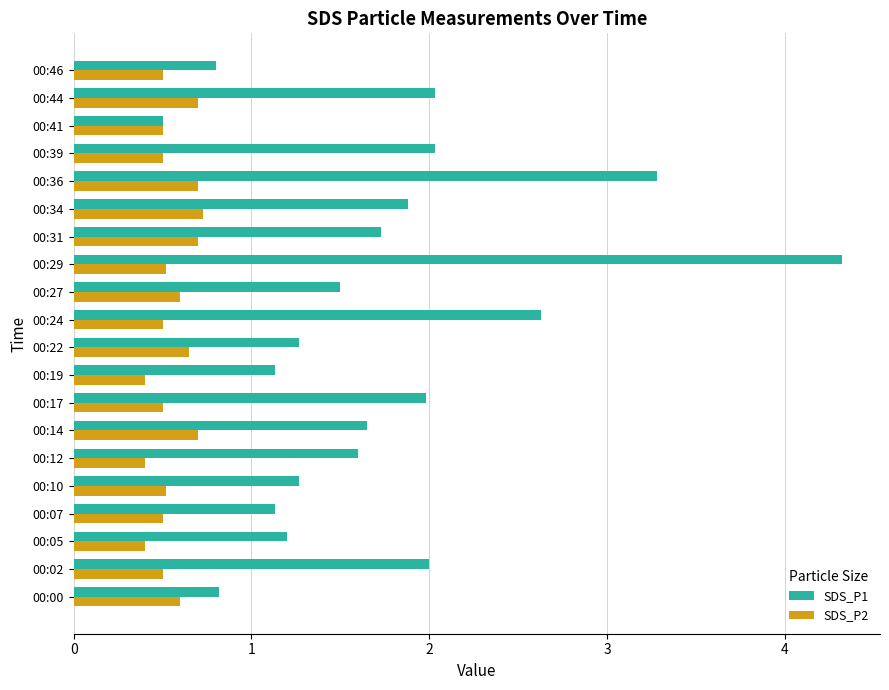

List the series in order of their peak value, lowest first.

SDS_P2, SDS_P1